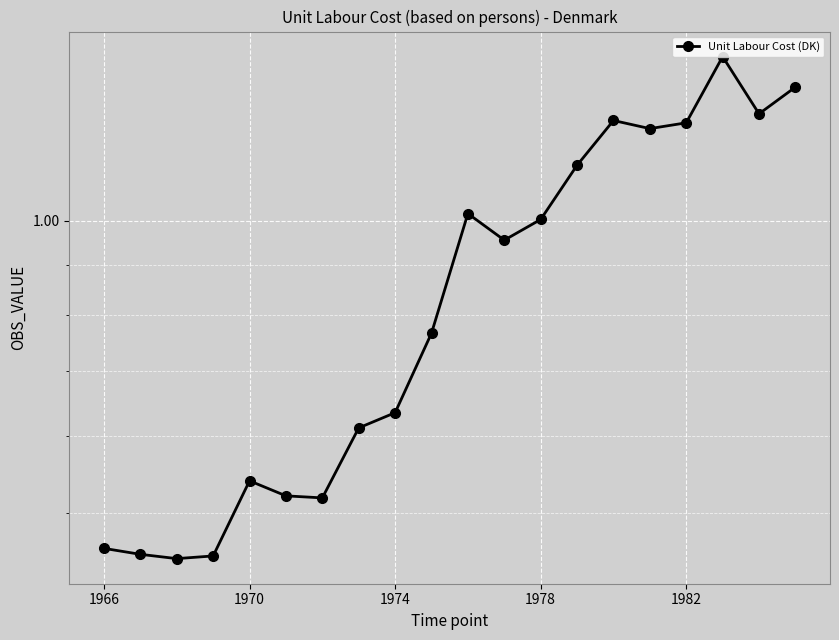

What is the difference between the second highest and minimum values?

0.9